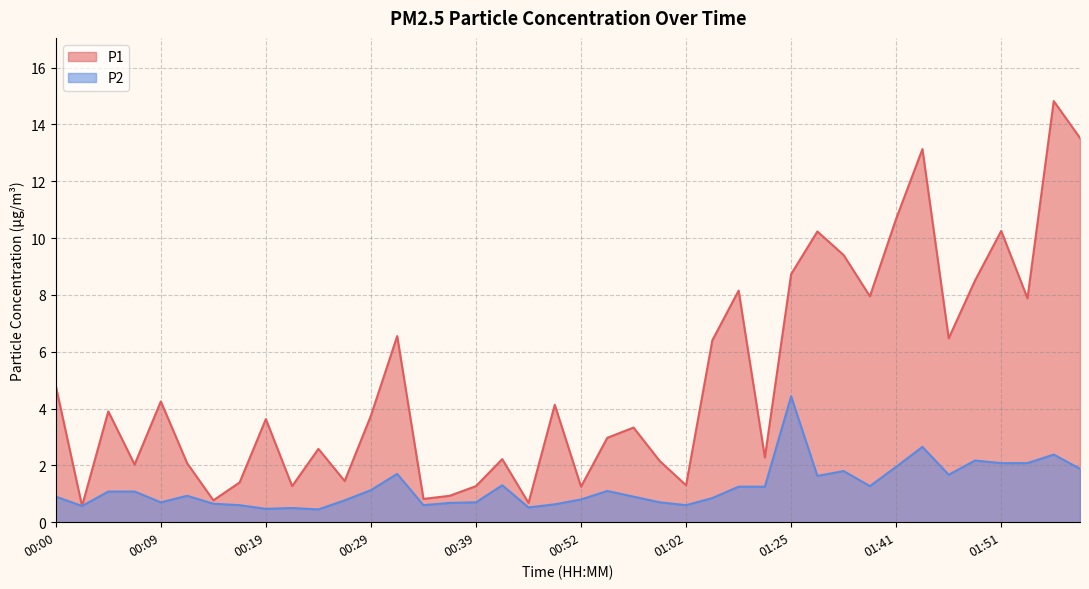

At which label does P2 first exceed 1?

00:05